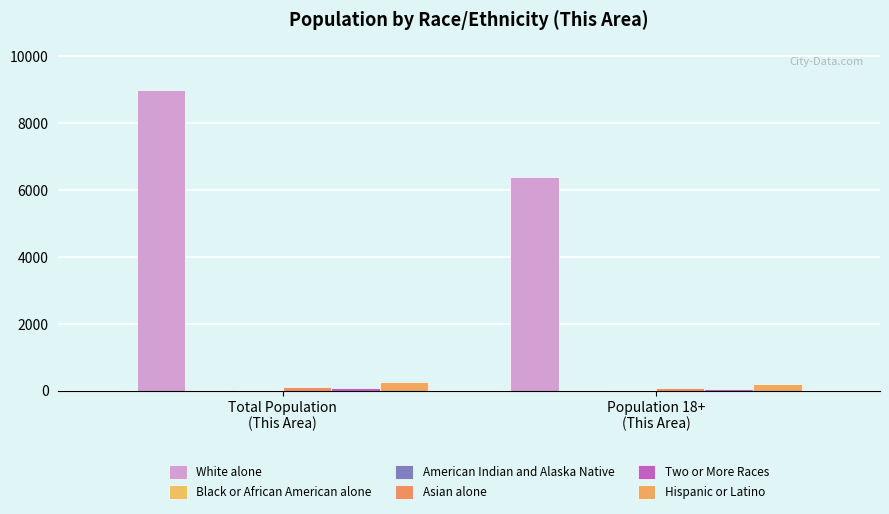

How many data points does each series have?

2